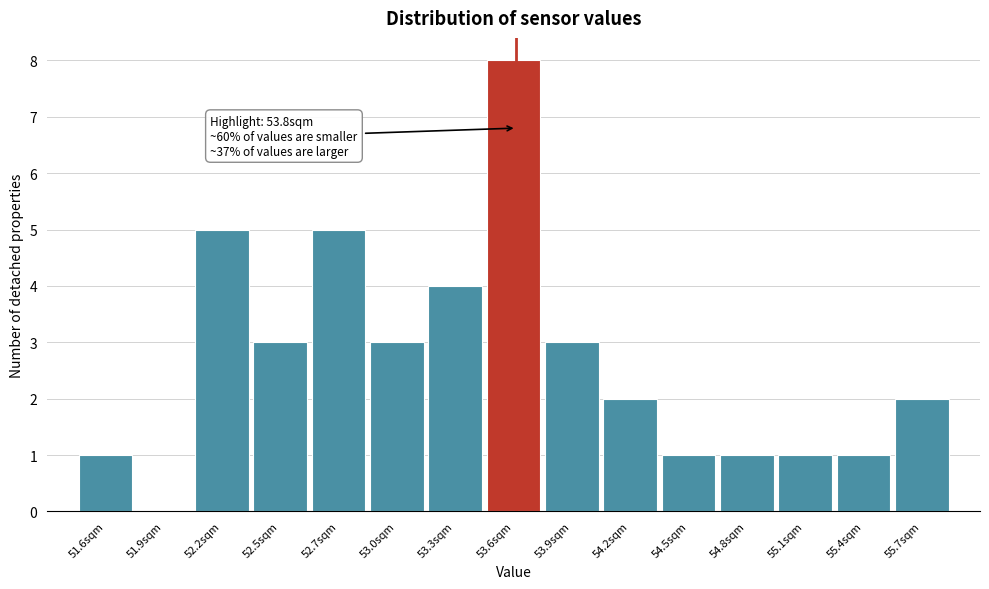

Reading left to right, what are all the values shown in this chart?

51.6sqm=1	51.9sqm=0	52.2sqm=5	52.5sqm=3	52.7sqm=5	53.0sqm=3	53.3sqm=4	53.6sqm=8	53.9sqm=3	54.2sqm=2	54.5sqm=1	54.8sqm=1	55.1sqm=1	55.4sqm=1	55.7sqm=2